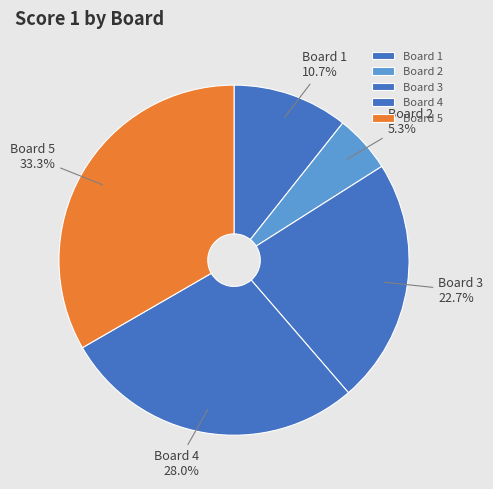

Which slice is the smallest?

Board 2